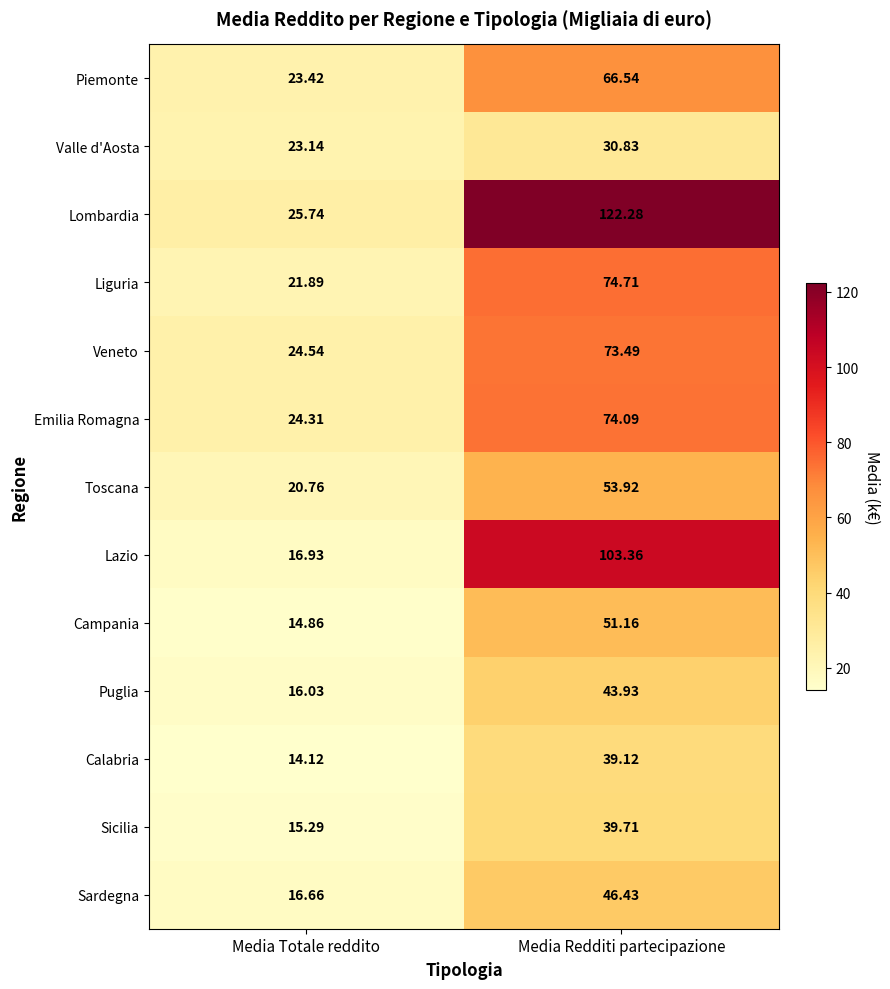

Which series has the largest total across all categories?

Lombardia